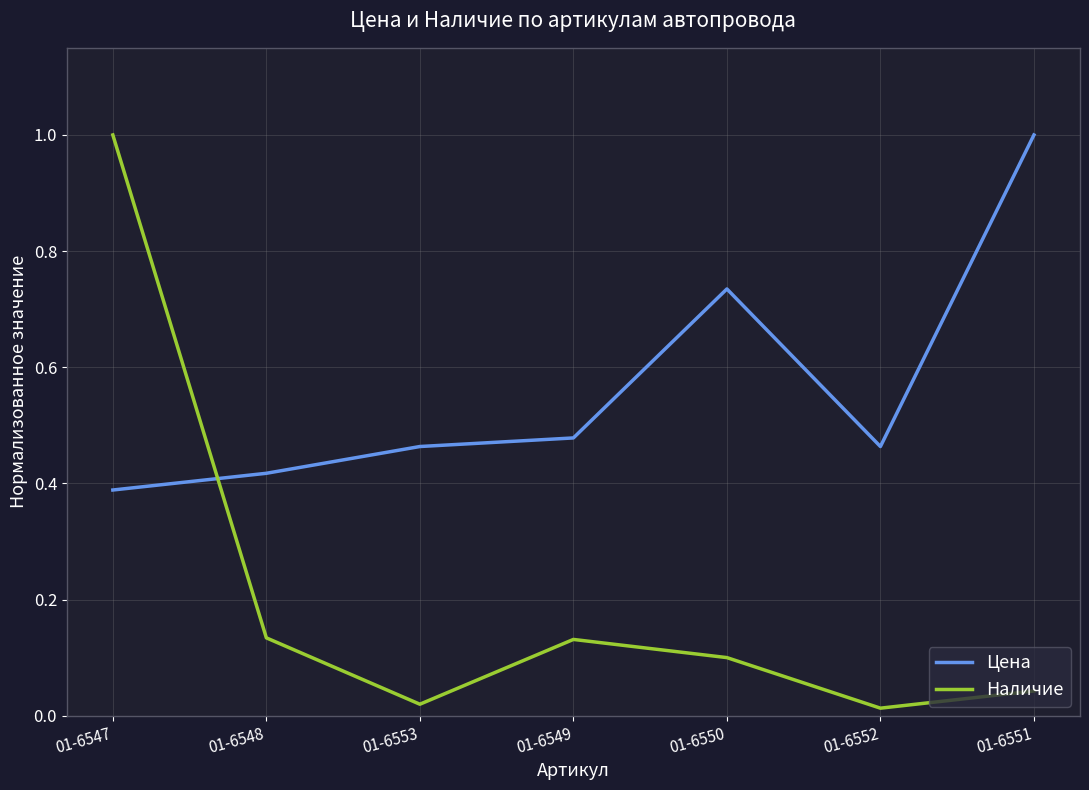

What is the difference between the second highest and second lowest values in the Цена series?

0.3